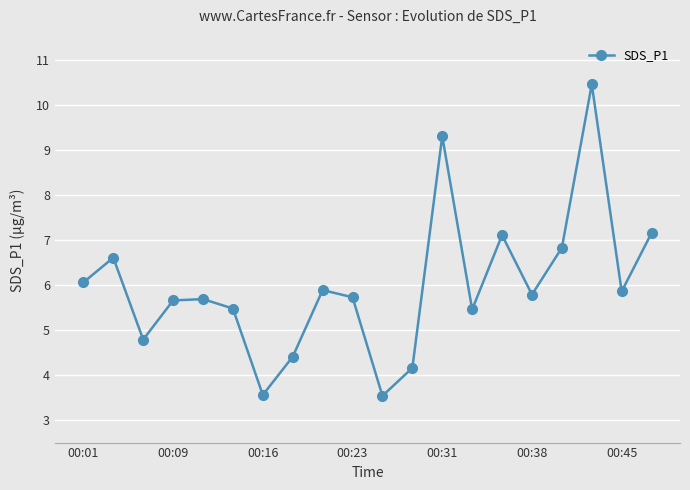

What is the minimum value shown in the chart?

3.5